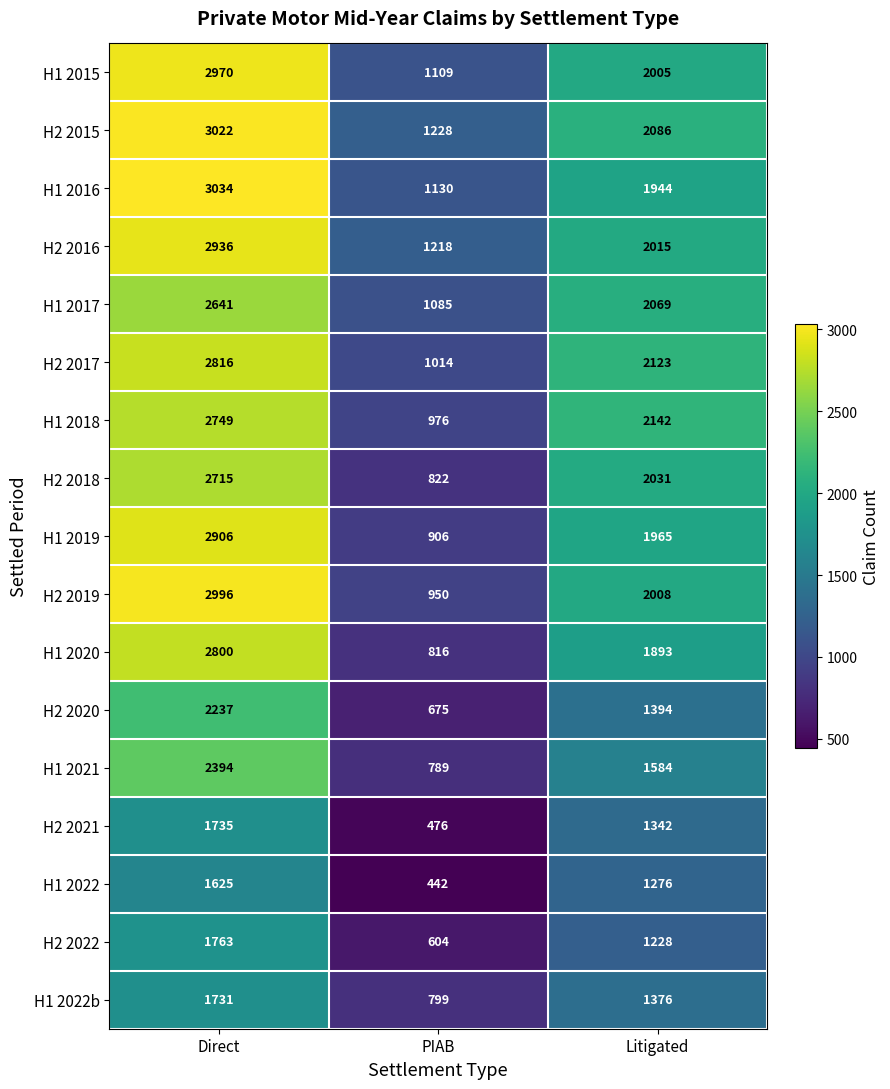

How many H1 2020 values are between 816 and 2800?

3